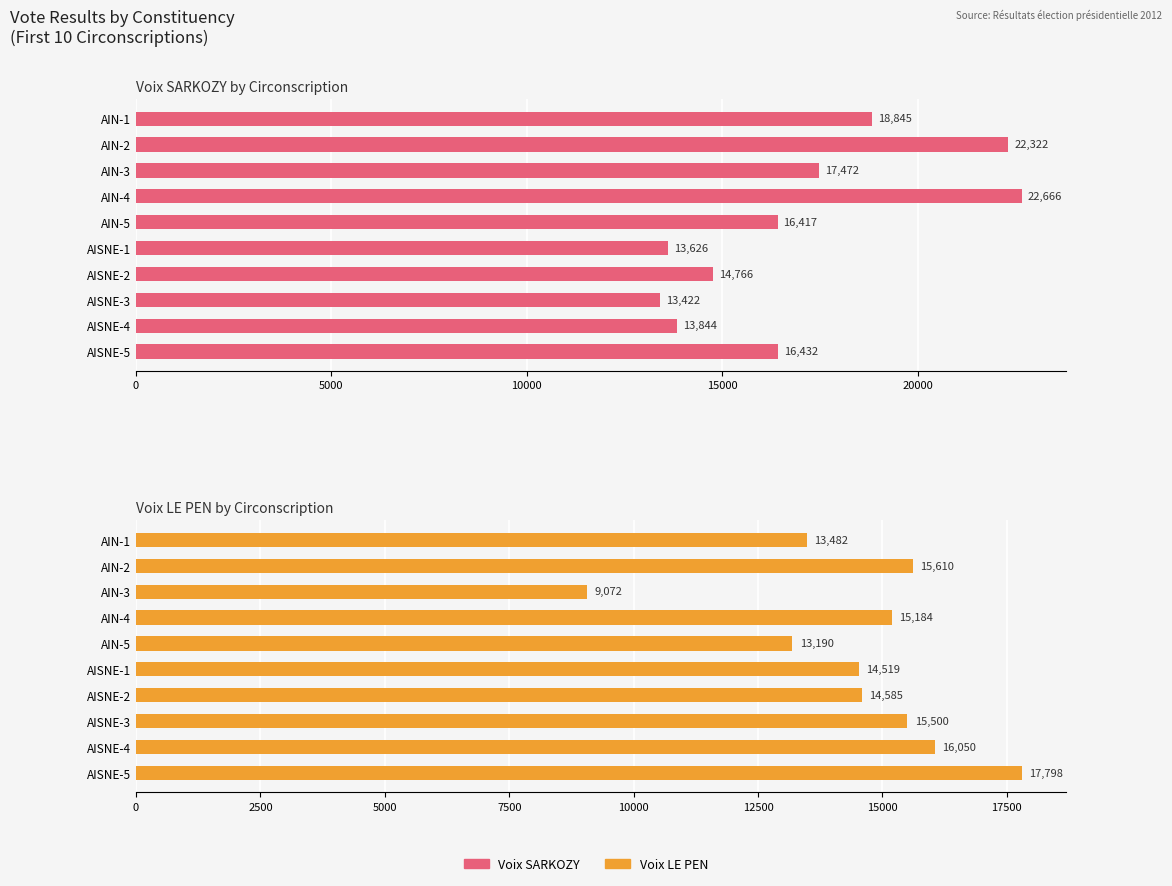

True or false: Voix SARKOZY has a value of 14766 at AISNE-2.

True